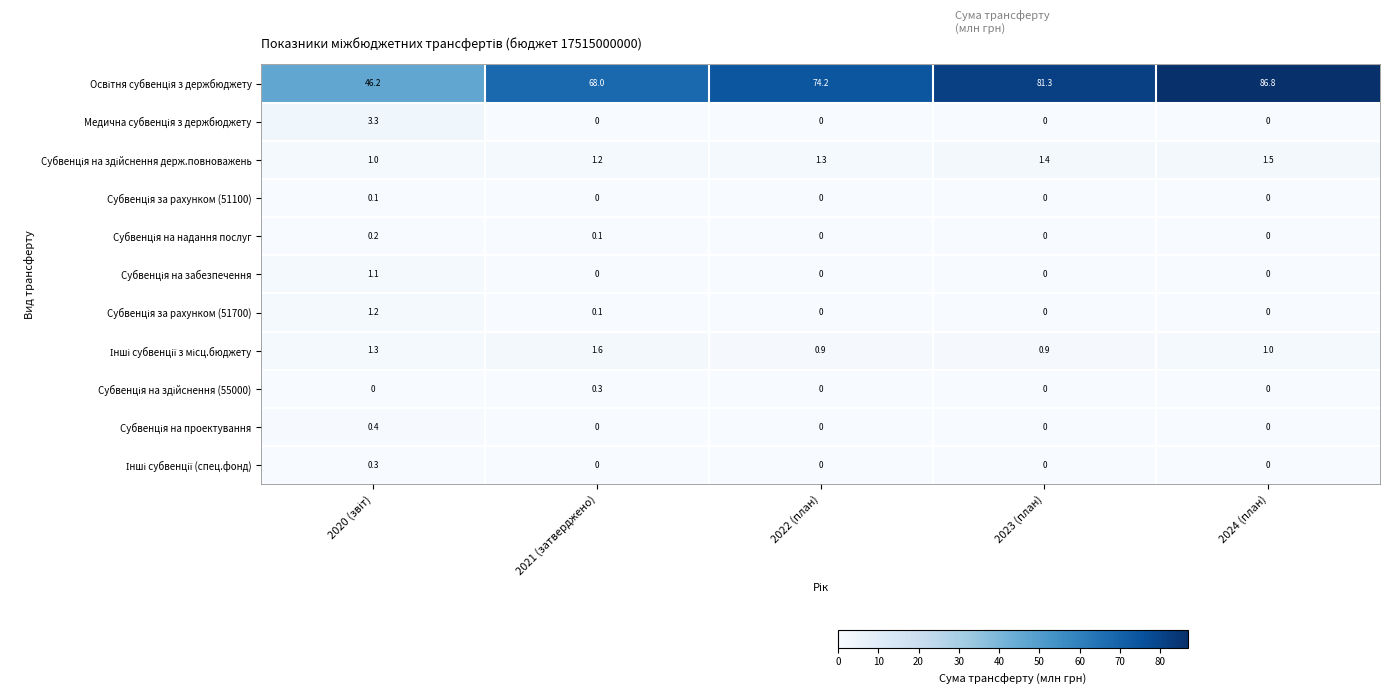

What is the spread (max minus min) of values at 2023 (план)?

81.3